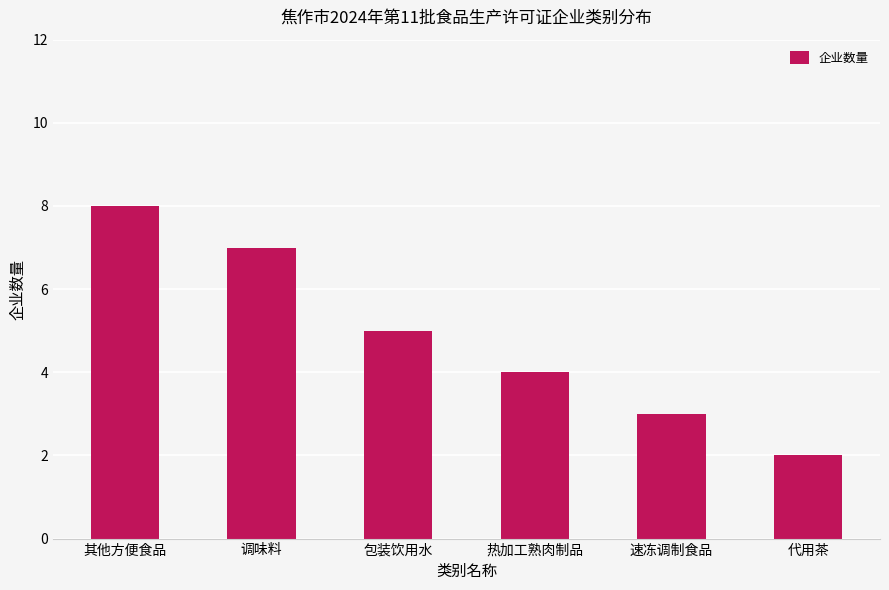

Reading left to right, what are all the values shown in this chart?

8	7	5	4	3	2